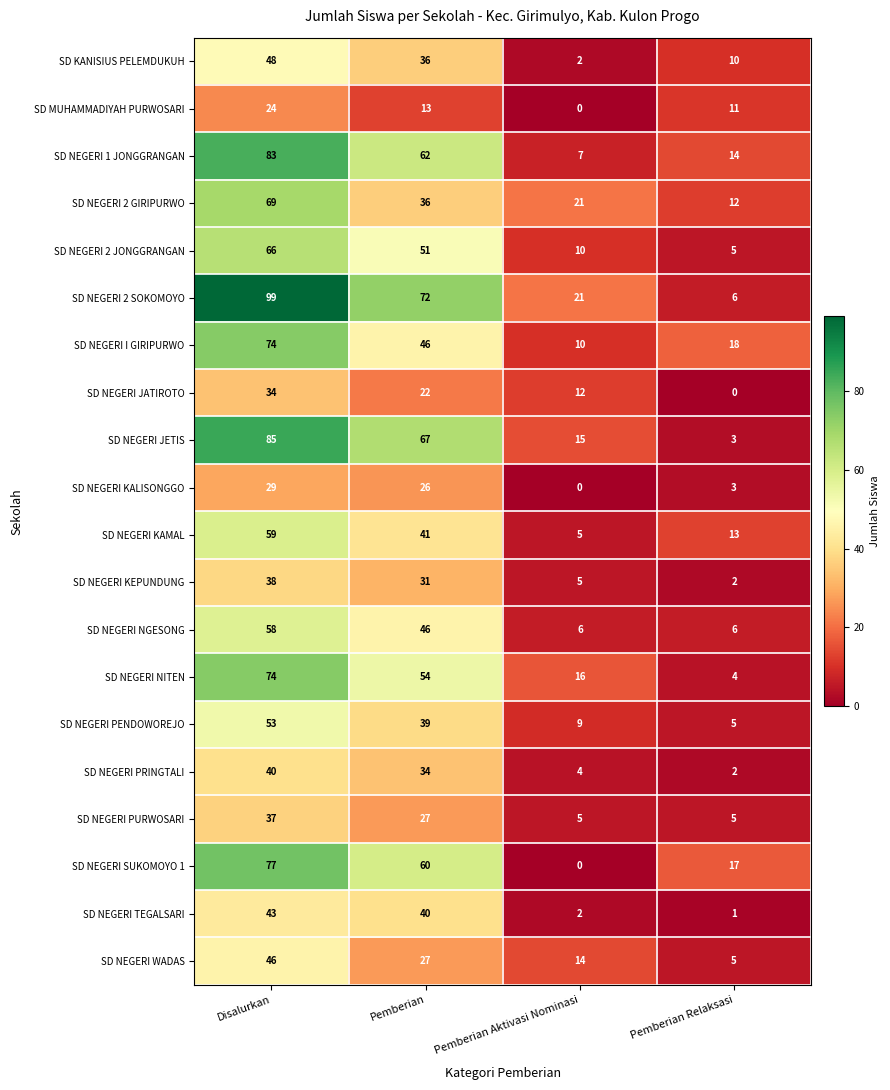

What is the sum of the SD NEGERI WADAS values at Pemberian and Pemberian Relaksasi?

32